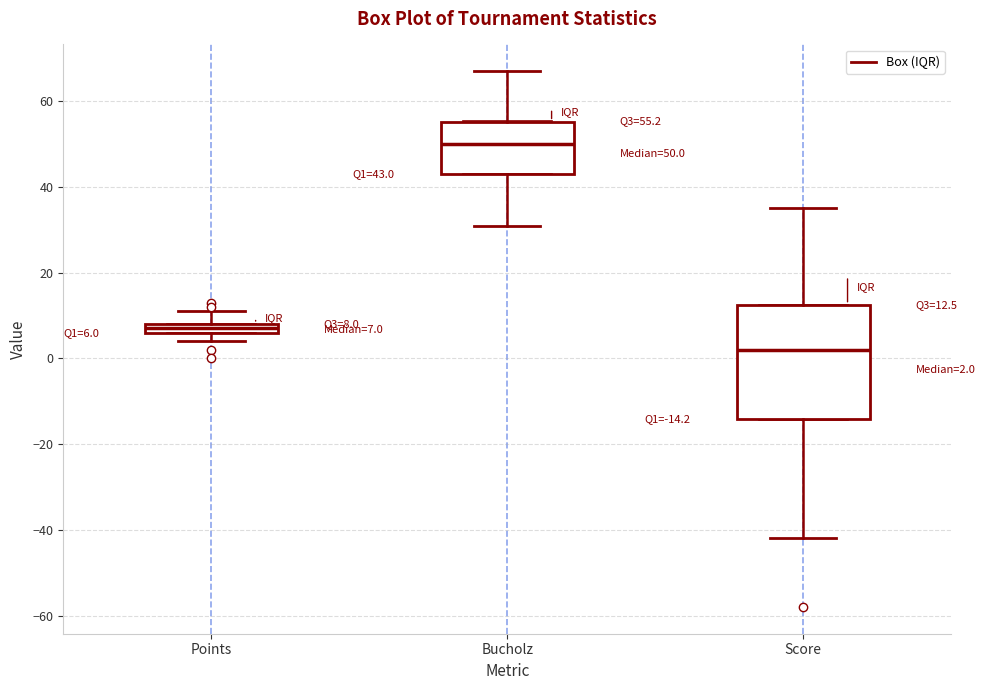

Which box is the tallest, from its lower edge to its upper edge?

Score